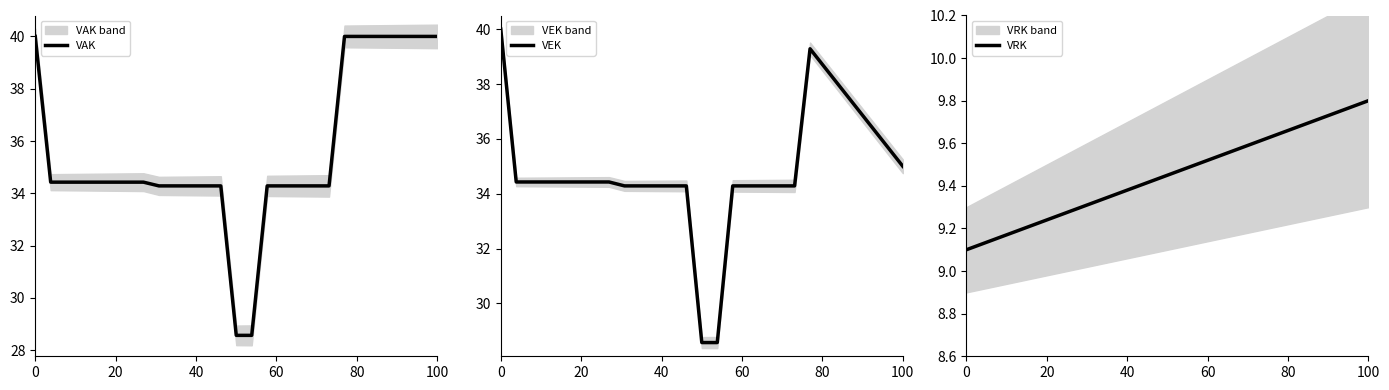

What is the average value of the VAK series?

35.6